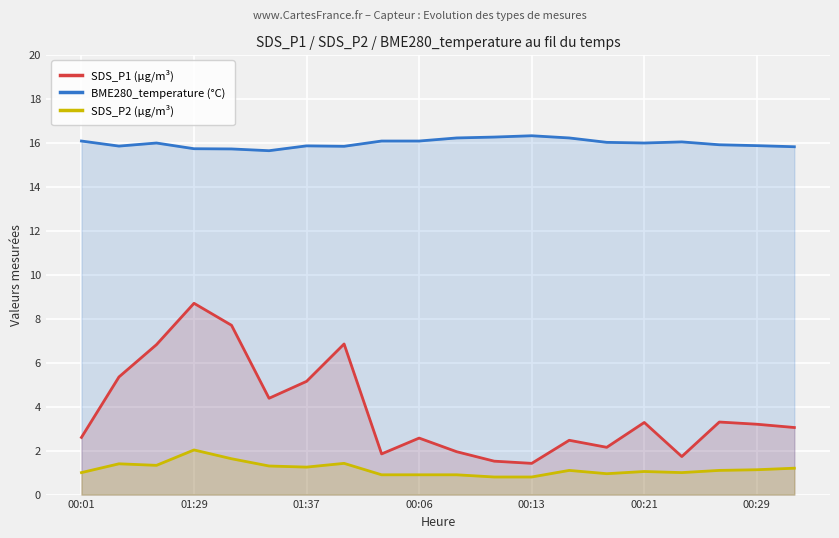

Reading right to left, extract all data points from this chart.

SDS_P1 (µg/m³): 3.0	3.2	3.3	1.7	3.3	2.1	2.5	1.4	1.5	1.9	2.6	1.9	6.8	5.2	4.4	7.7	8.7	6.8	5.3	2.6
BME280_temperature (°C): 15.8	15.9	15.9	16.0	16.0	16.0	16.2	16.3	16.3	16.2	16.1	16.1	15.8	15.9	15.6	15.7	15.7	16.0	15.8	16.1
SDS_P2 (µg/m³): 1.2	1.1	1.1	1.0	1.1	0.9	1.1	0.8	0.8	0.9	0.9	0.9	1.4	1.2	1.3	1.6	2.0	1.3	1.4	1.0